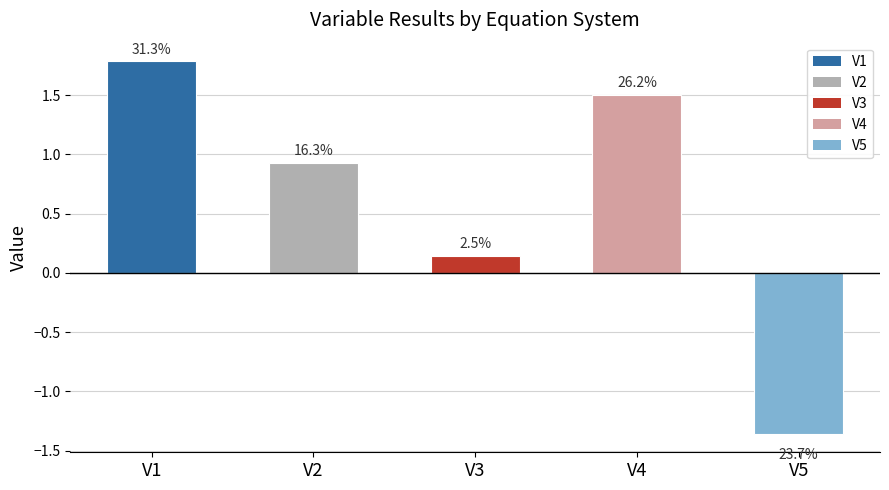

Reading right to left, what are all the values shown in this chart?

-1.4	1.5	0.1	0.9	1.8